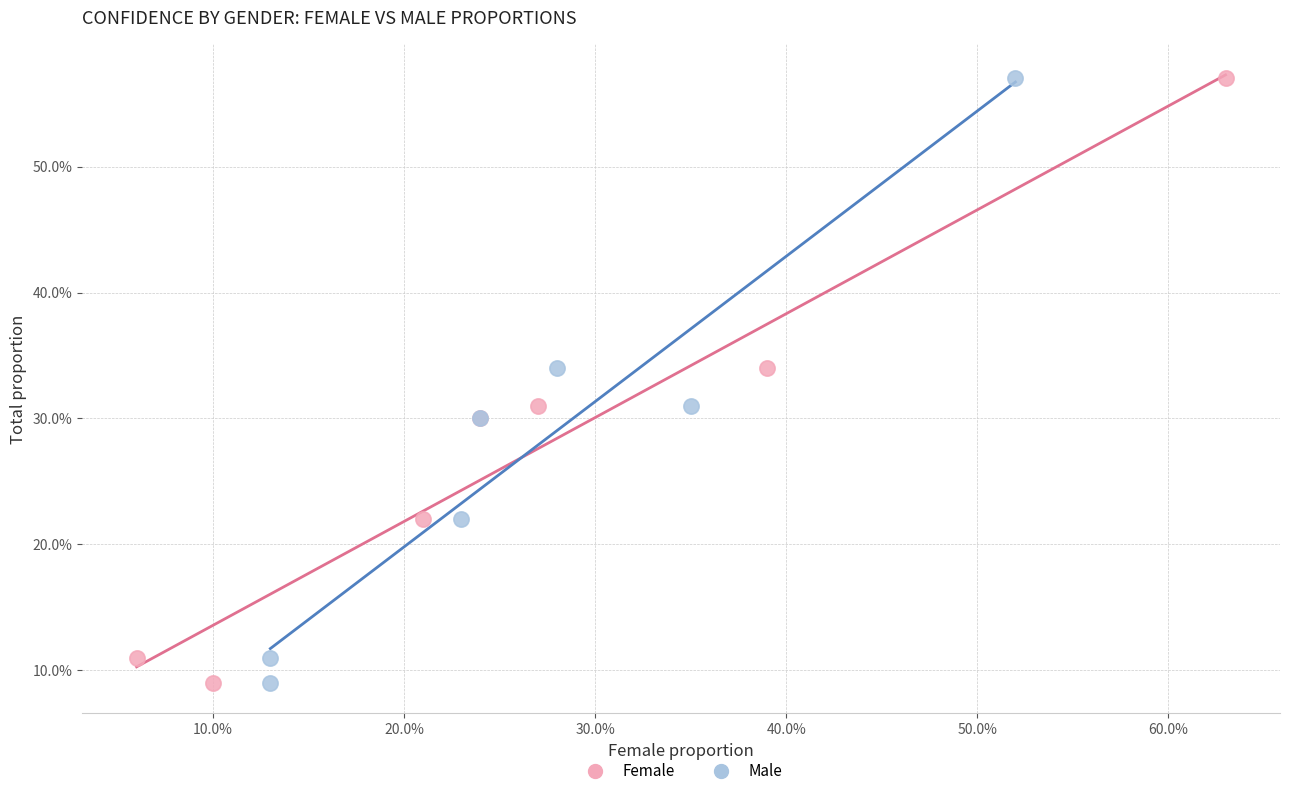

What are all the series names shown in the legend?

Female, Male